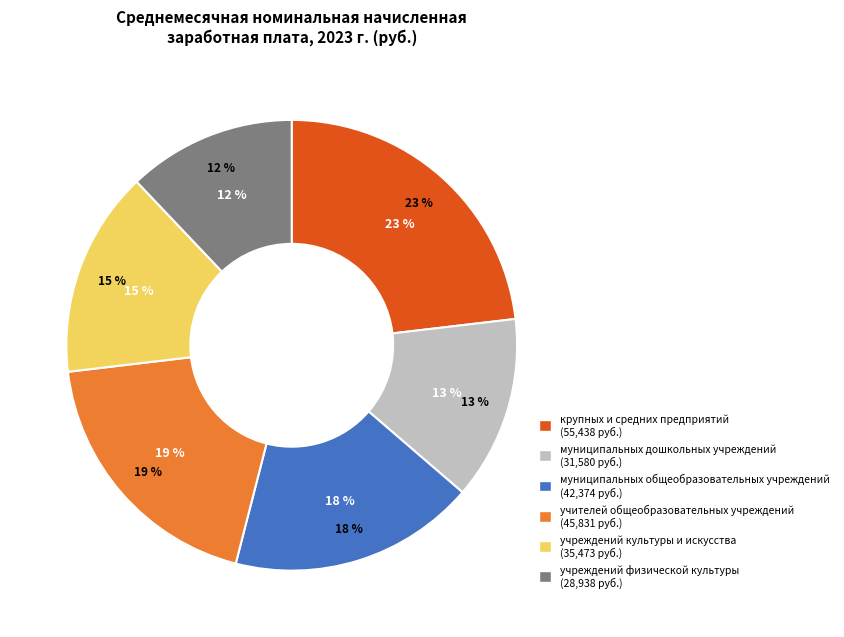

To the nearest percent, what is the difference between the largest and smallest slice percentages?

11%